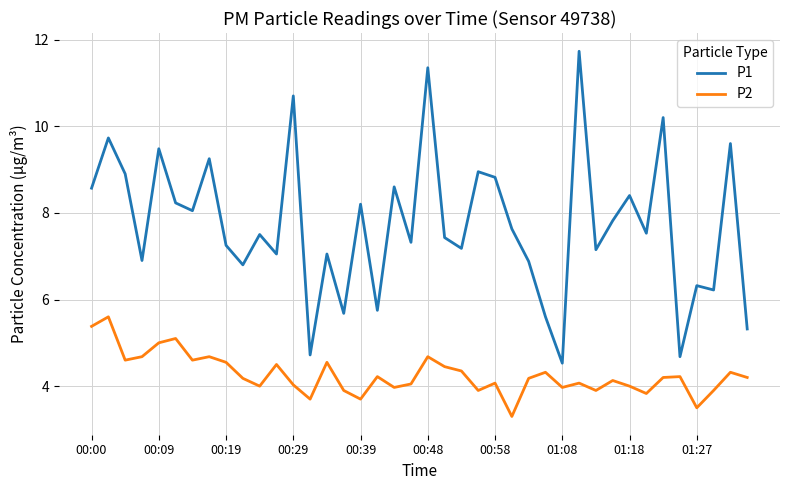

Which series has the largest total across all categories?

P1